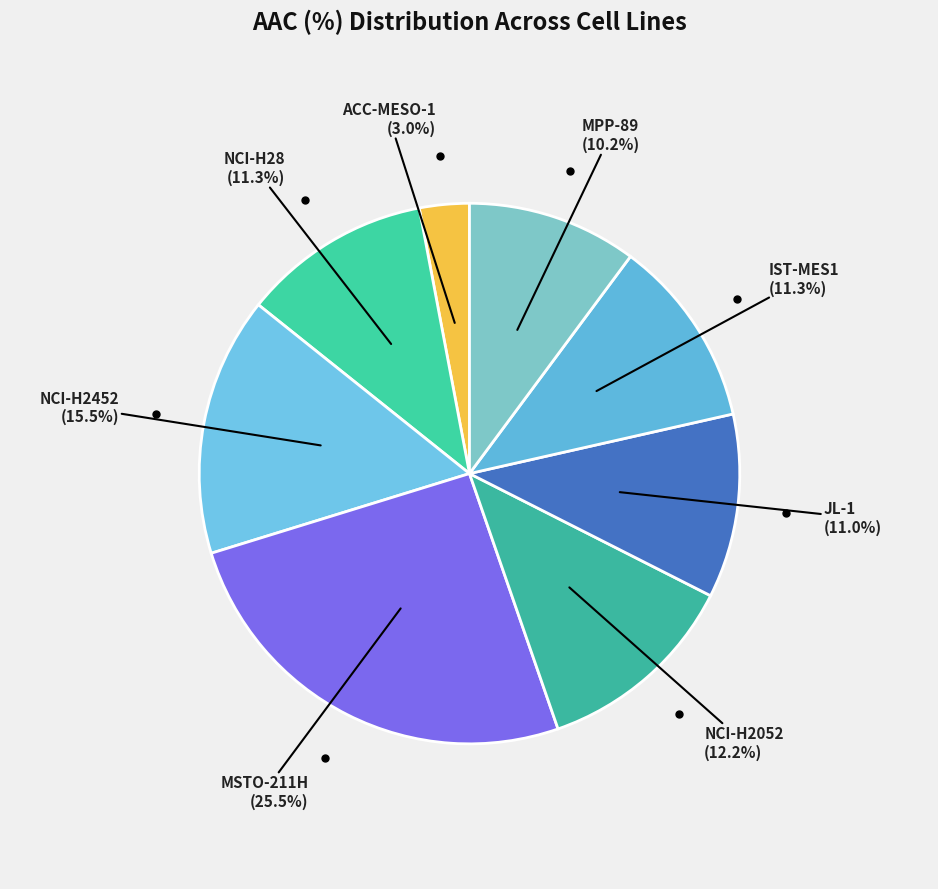

To the nearest percent, what is the average slice percentage?

12%